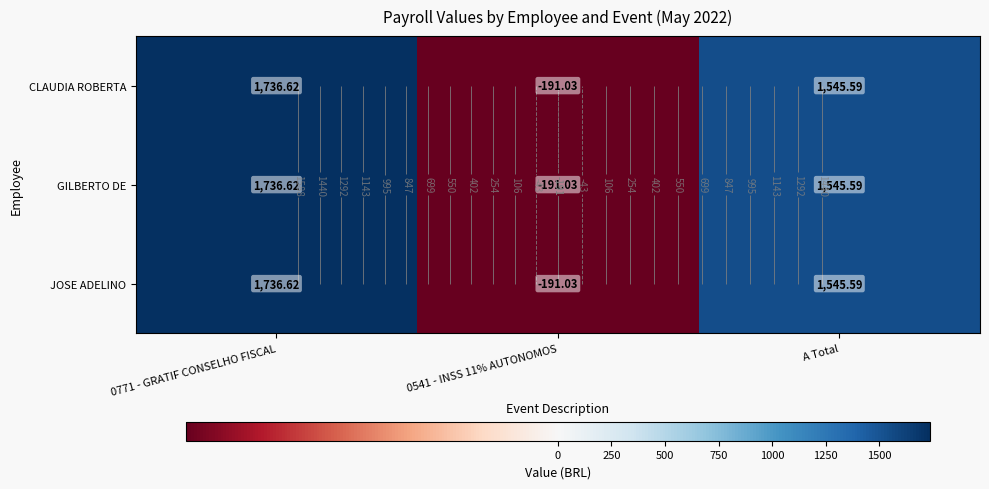

At which label is CLAUDIA ROBERTA closest to 772?

A Total